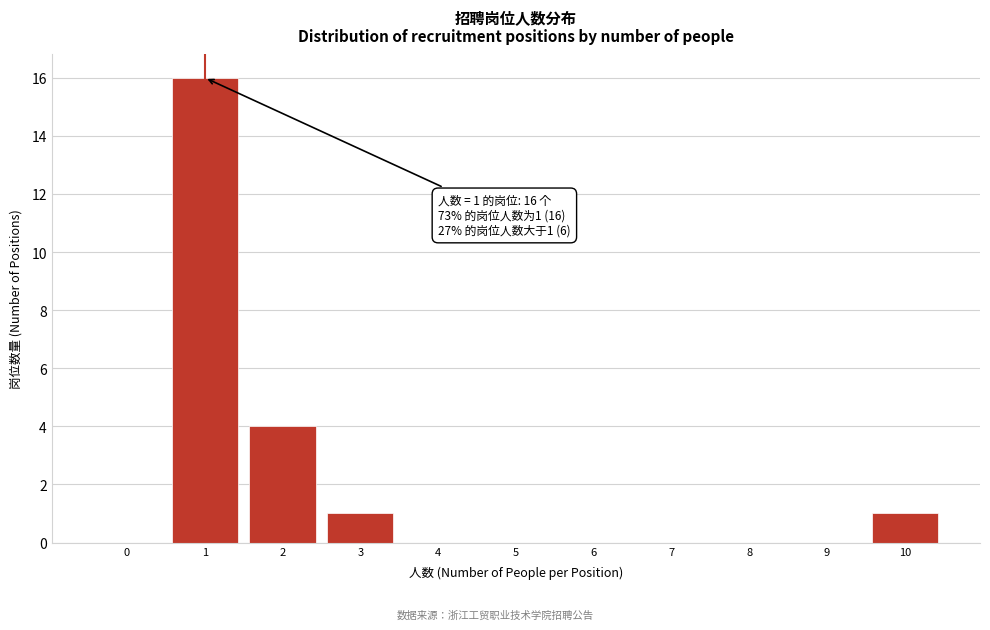

Reading right to left, list all the values displayed in this chart.

10=1	9=0	8=0	7=0	6=0	5=0	4=0	3=1	2=4	1=16	0=0